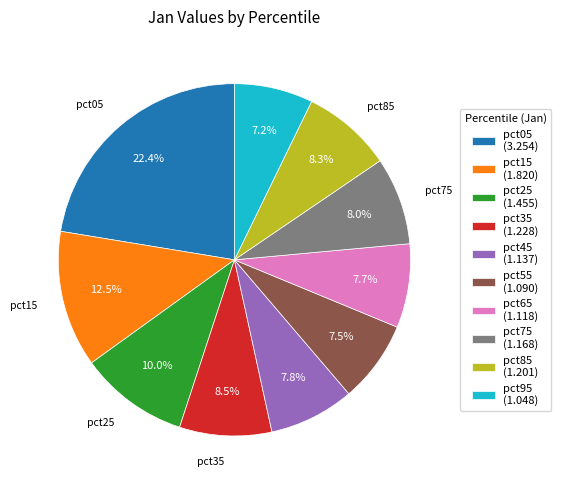

What is the ratio of the value at pct55 (1.090) to the value at pct75 (1.168)?

0.9